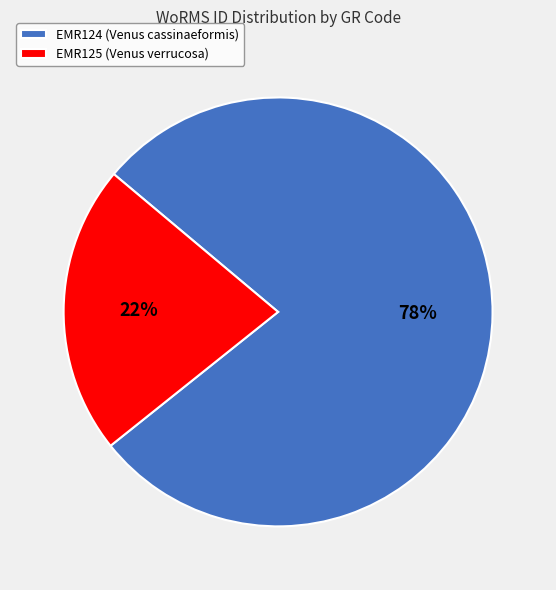

Is it true that EMR124 (Venus cassinaeformis) is 84% of the pie?

False